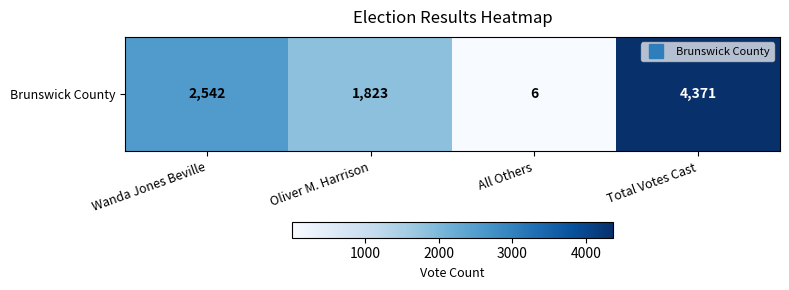

Which has a higher value, All Others or Oliver M. Harrison?

Oliver M. Harrison